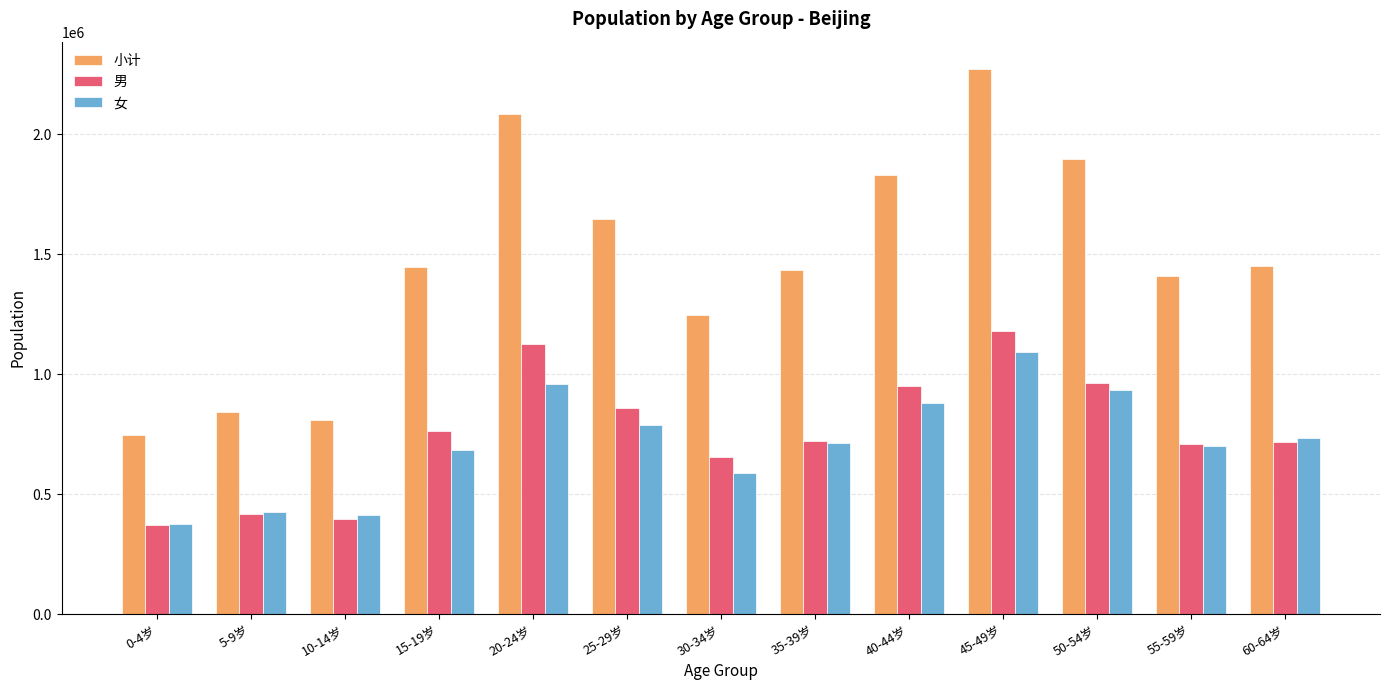

Where does the 男 series first go above 720838?

15-19岁